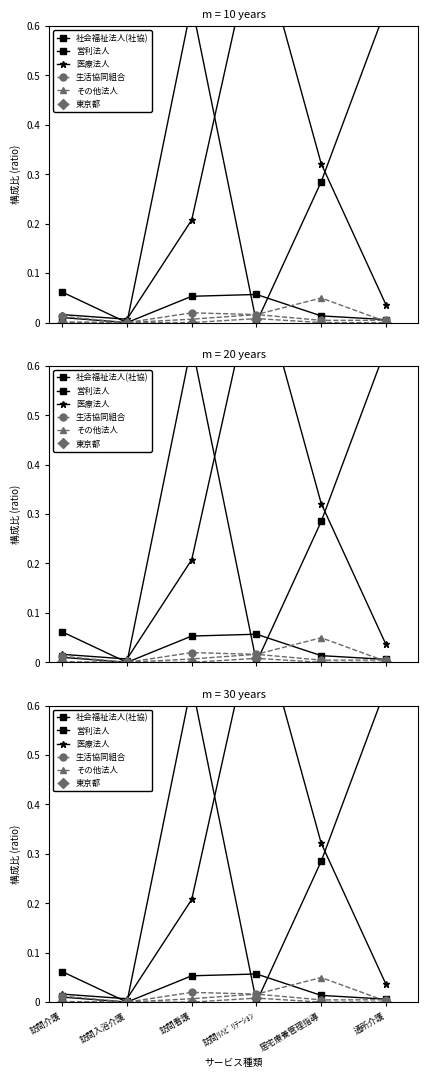

Is the value of その他法人 at 通所介護 greater than the value of 医療法人 at 訪問入浴介護?

No